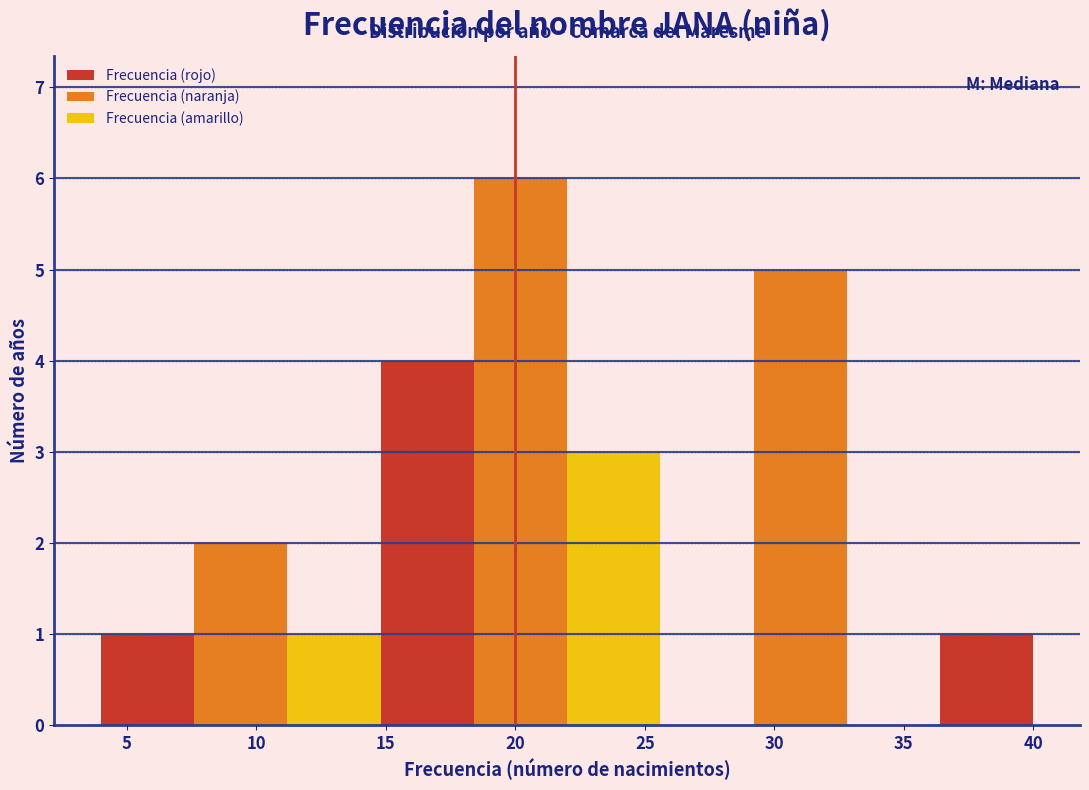

What is the height of the bar covering 4.0 to 7.6 on the x-axis? Neither the bar edges nor the heights are printed on the chart, so give them approximately, as read against the axes.

1